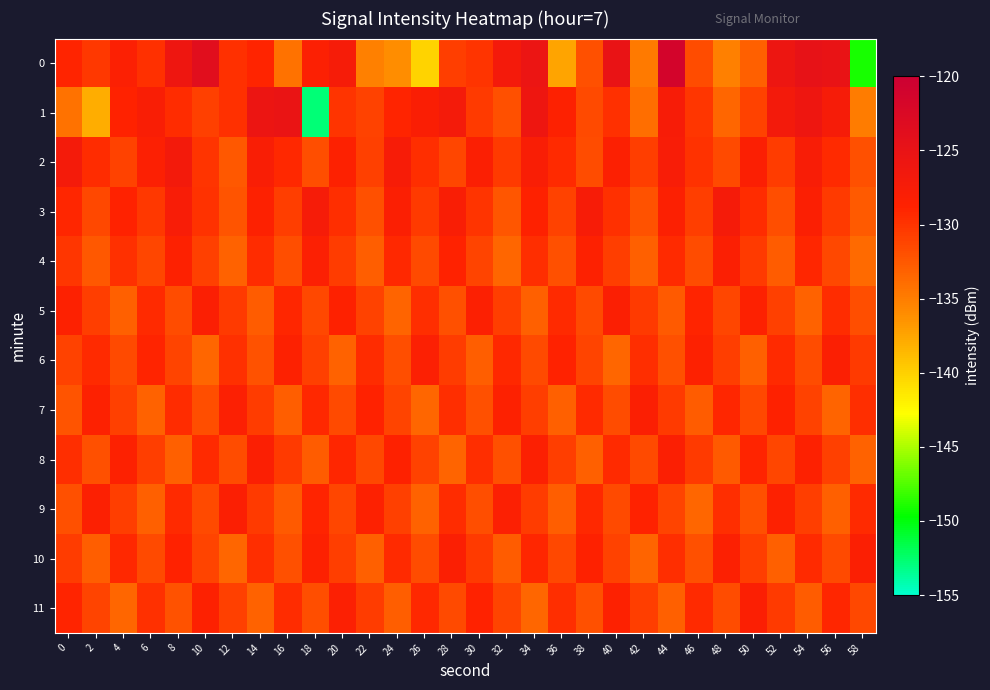

Which series has the largest total across all categories?

2